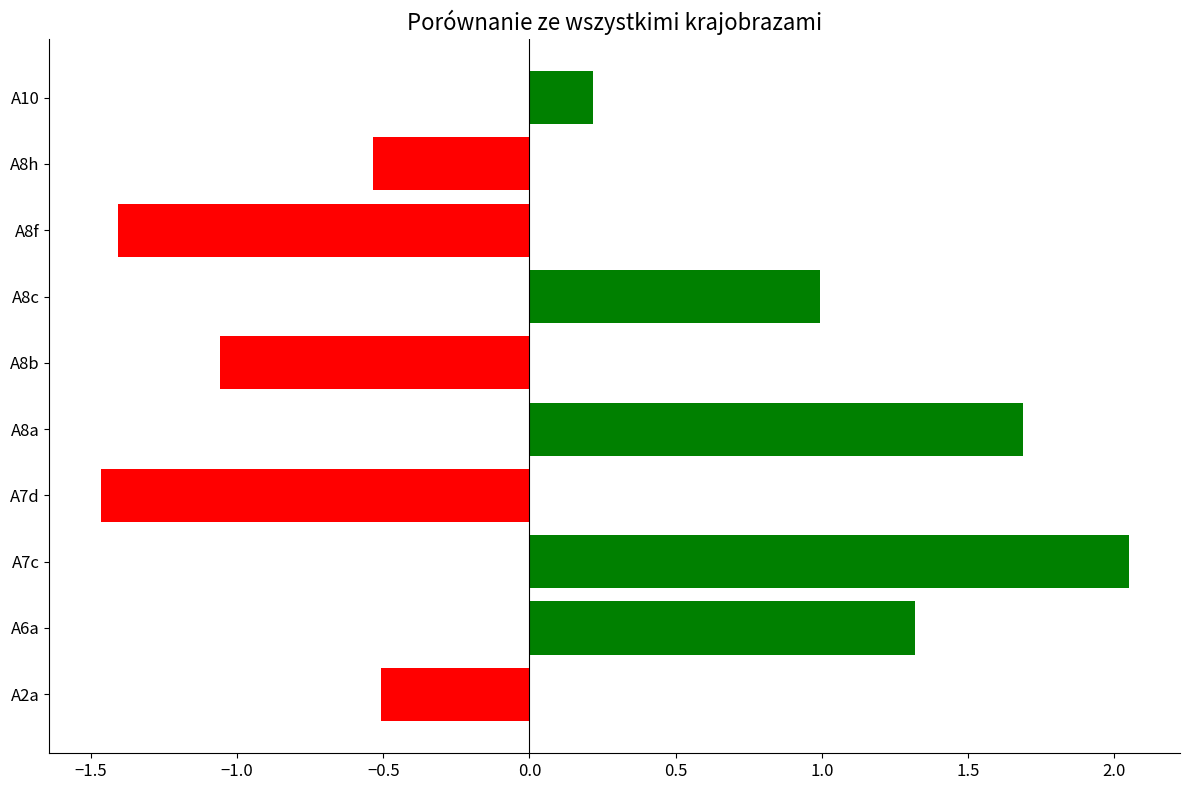

Which category has the highest value across all series?

A7c